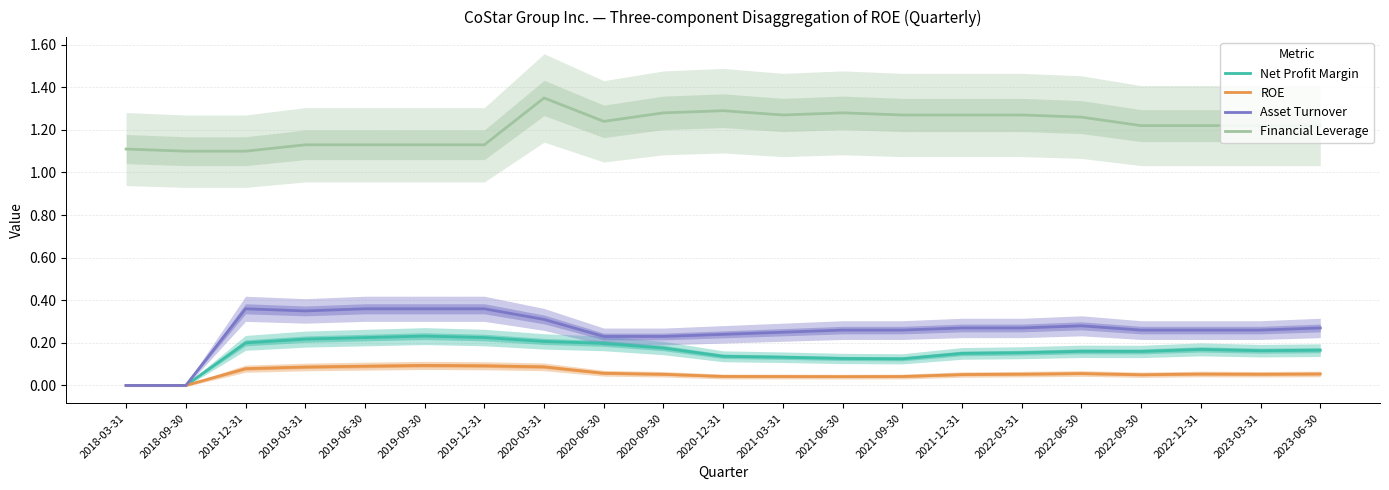

What are all the series names shown in the legend?

Net Profit Margin, ROE, Asset Turnover, Financial Leverage